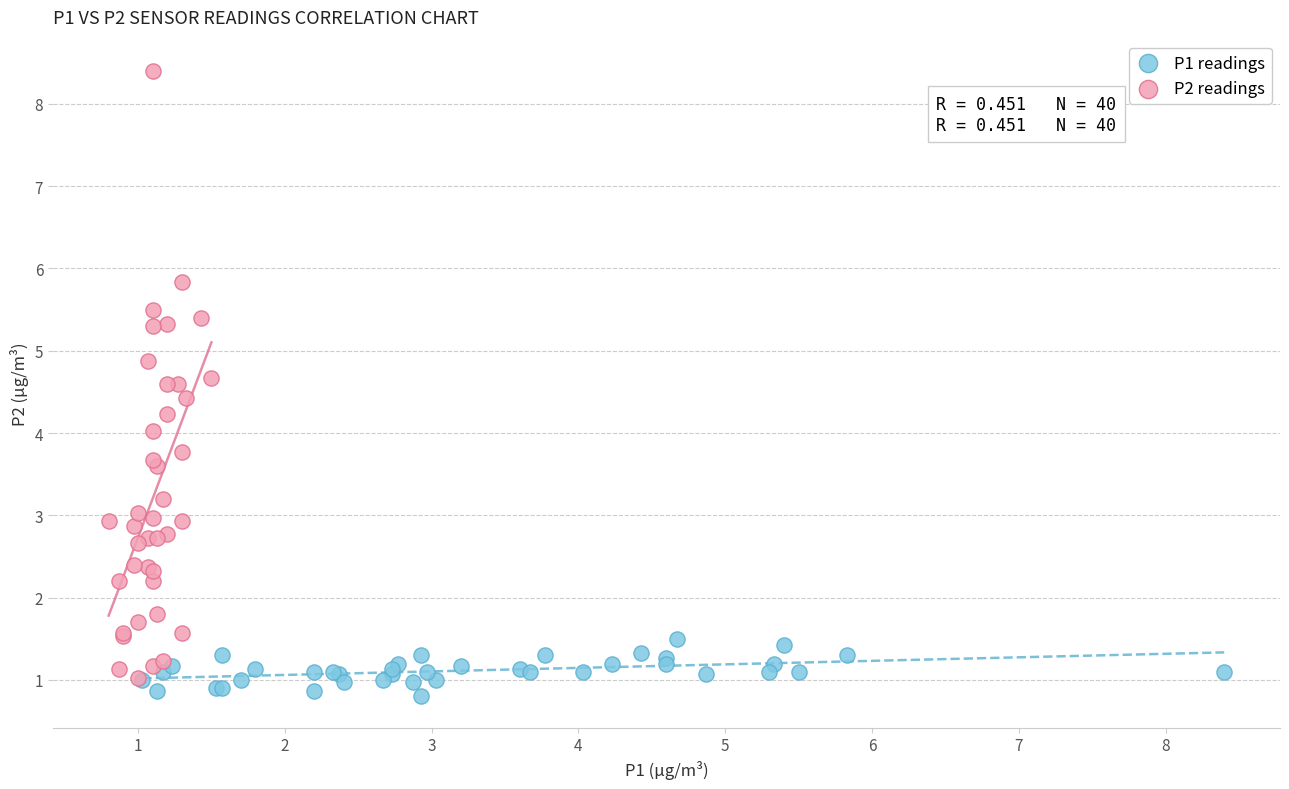

Which series reaches the maximum Y coordinate?

P2 readings